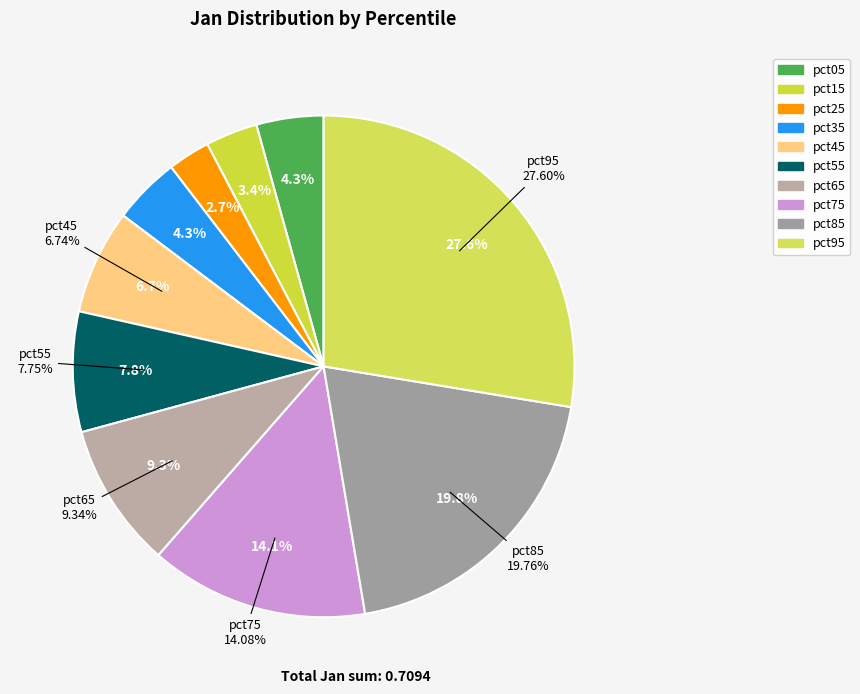

Between pct55 and pct15, which is larger?

pct55